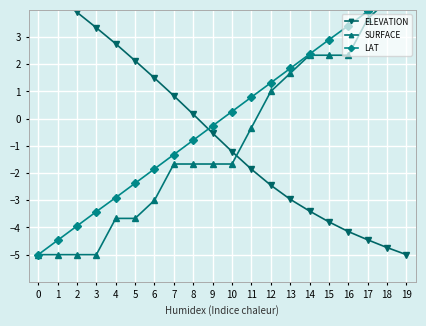

Reading left to right, list all the values displayed in this chart.

ELEVATION: 0=5.0	1=4.5	2=3.9	3=3.3	4=2.8	5=2.1	6=1.5	7=0.8	8=0.2	9=-0.5	10=-1.2	11=-1.9	12=-2.4	13=-3.0	14=-3.4	15=-3.8	16=-4.2	17=-4.5	18=-4.7	19=-5.0
SURFACE: 0=-5.0	1=-5.0	2=-5.0	3=-5.0	4=-3.7	5=-3.7	6=-3.0	7=-1.7	8=-1.7	9=-1.7	10=-1.7	11=-0.3	12=1.0	13=1.7	14=2.3	15=2.3	16=2.3	17=3.7	18=4.3	19=5.0
LAT: 0=-5.0	1=-4.5	2=-3.9	3=-3.4	4=-2.9	5=-2.4	6=-1.8	7=-1.3	8=-0.8	9=-0.3	10=0.3	11=0.8	12=1.3	13=1.8	14=2.4	15=2.9	16=3.4	17=3.9	18=4.5	19=5.0